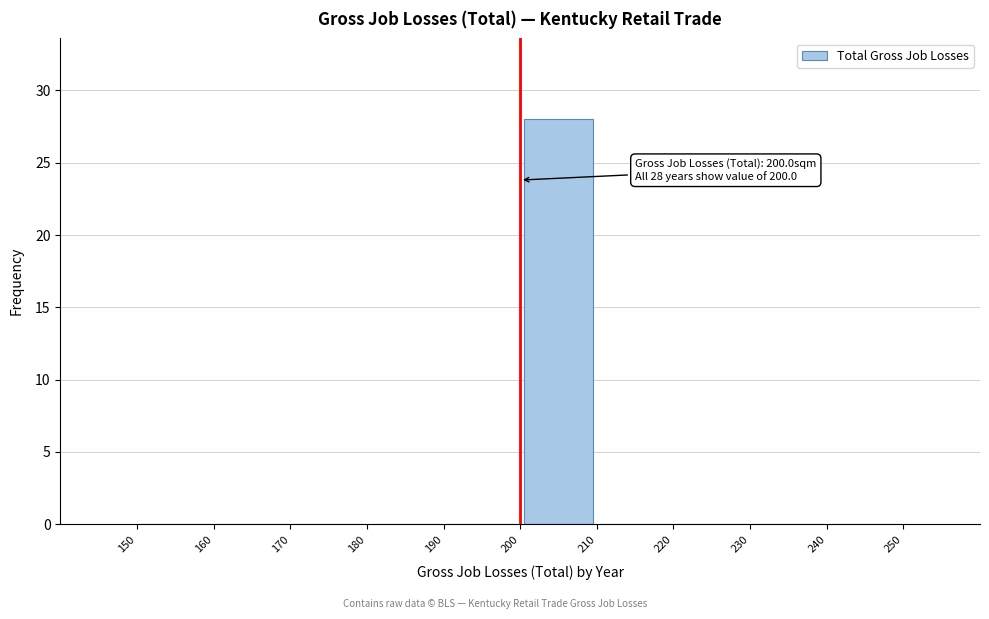

Over which range of the x-axis is the bar tallest?

200 to 210